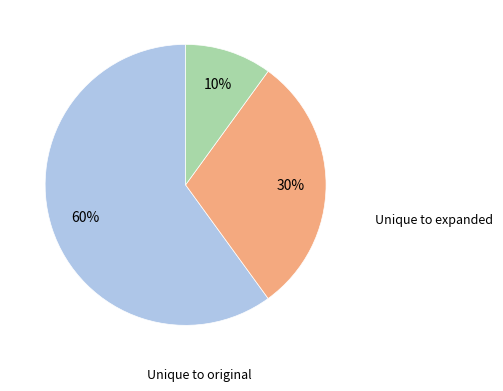

To the nearest percent, what is the average slice percentage?

33%